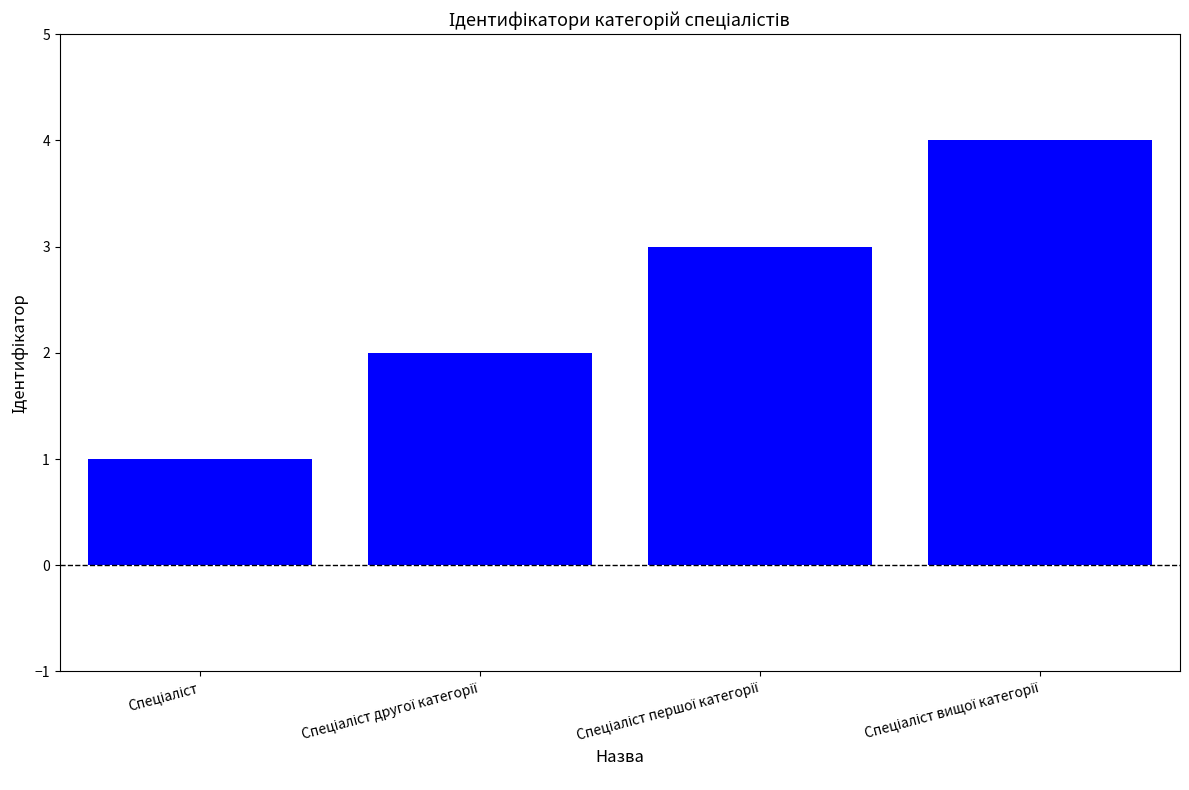

What is the sum of all values?

10